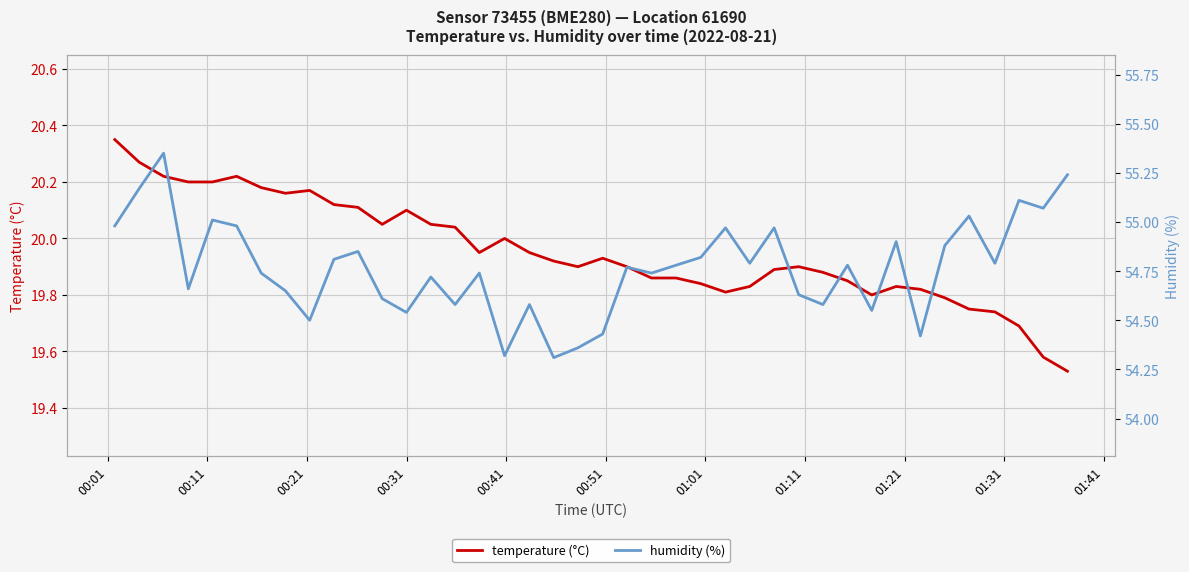

What are all the series names shown in the legend?

temperature (°C), humidity (%)